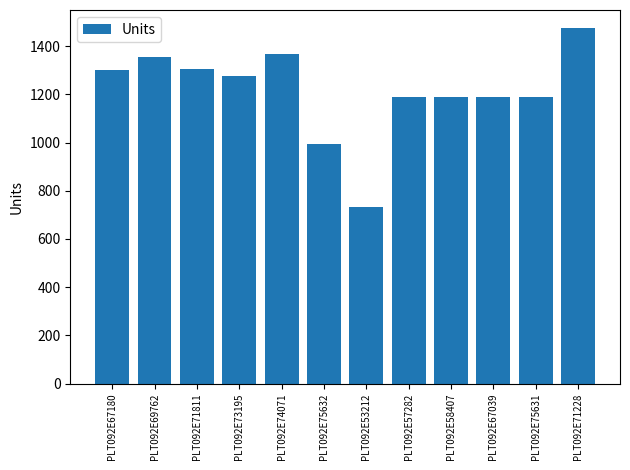

The value at PLT092E75631 is 1190. True or false?

True